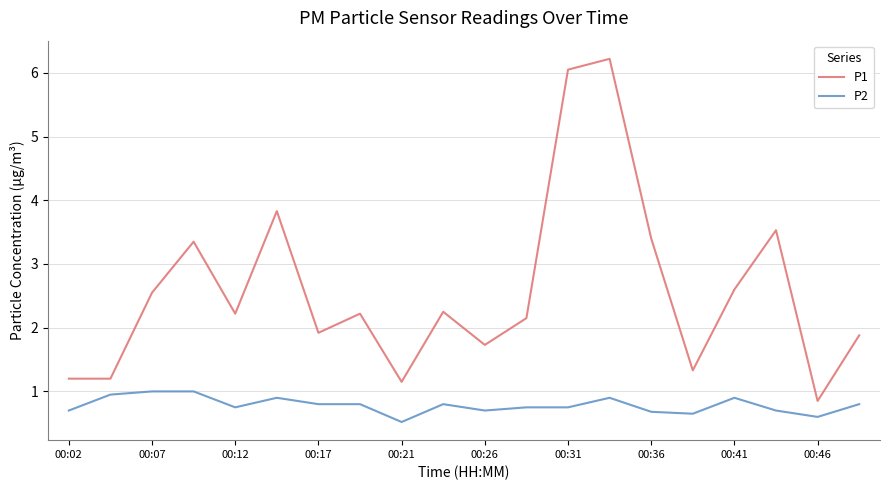

Which series has the largest total across all categories?

P1